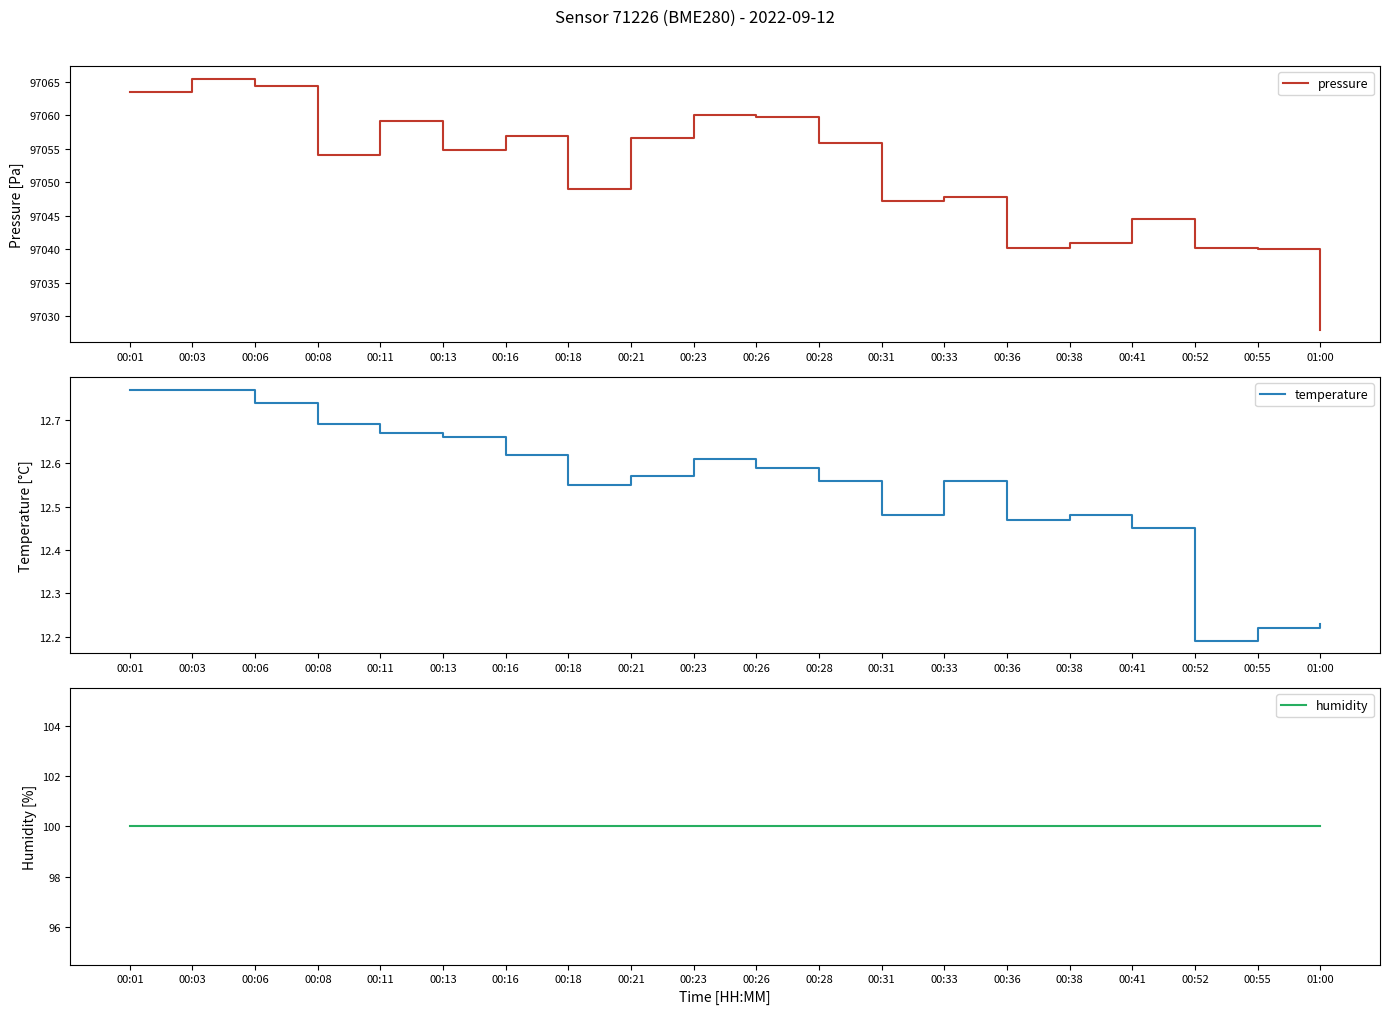

How many lines are shown in the chart?

3